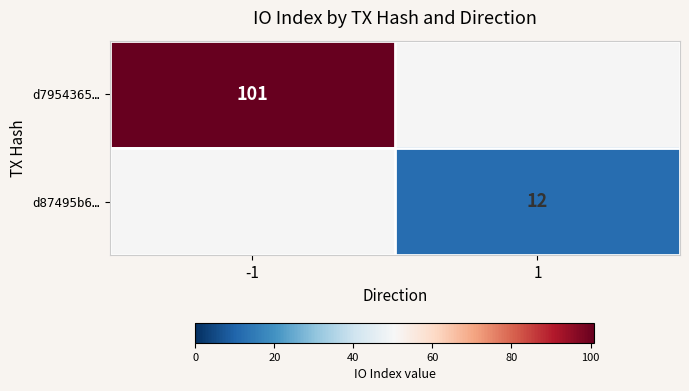

Count the number of categories in the chart.

2